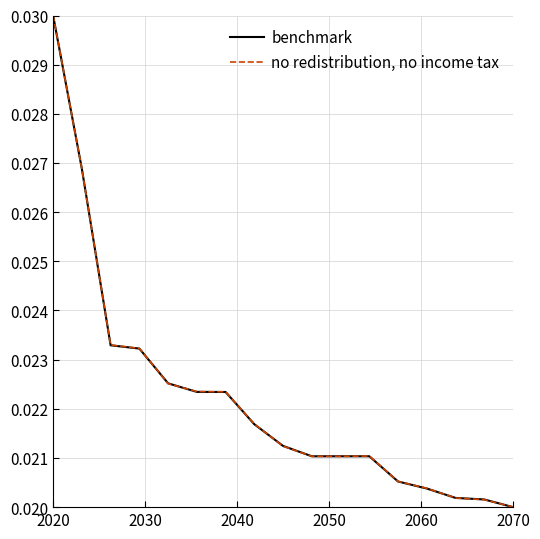

Rank the series by their average value, from lowest to highest.

benchmark, no redistribution, no income tax